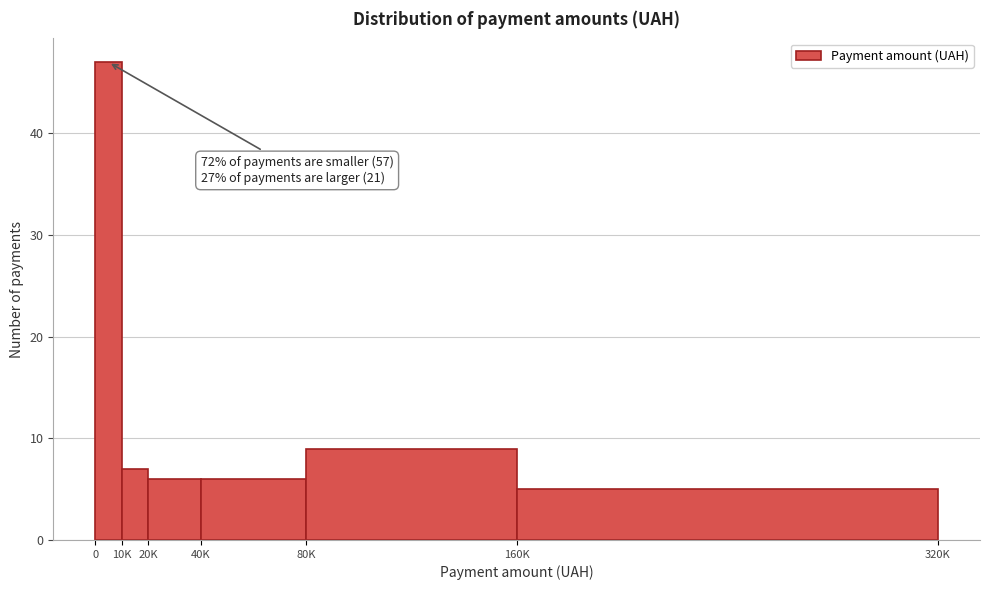

Reading left to right, what are all the values shown in this chart?

47	7	6	6	9	5